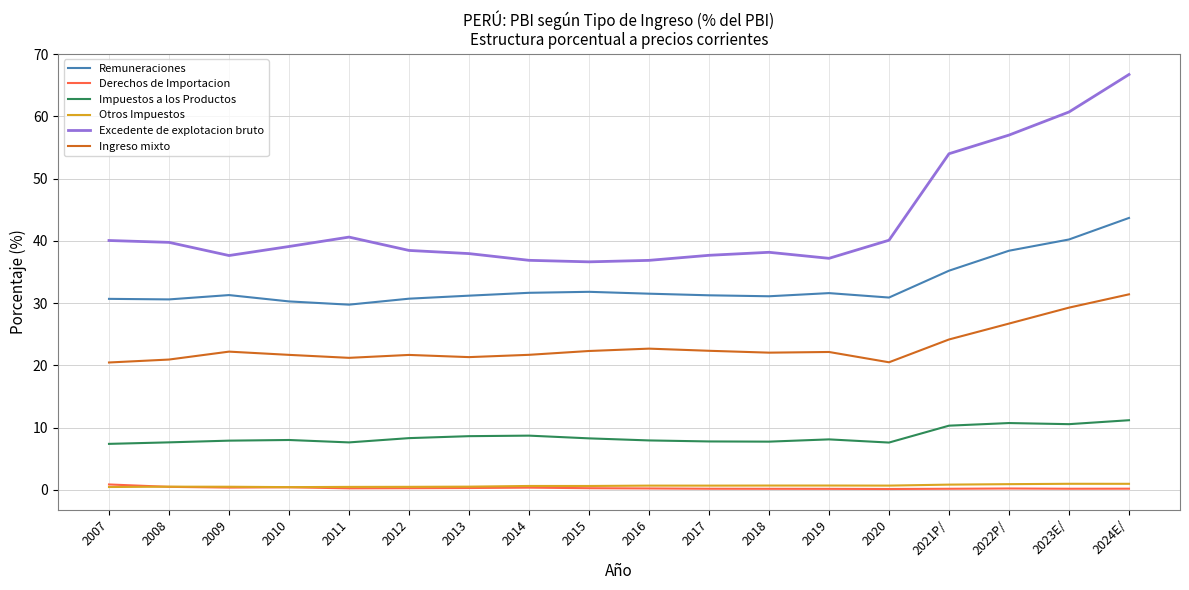

What are all the series names shown in the legend?

Remuneraciones, Derechos de Importacion, Impuestos a los Productos, Otros Impuestos, Excedente de explotacion bruto, Ingreso mixto